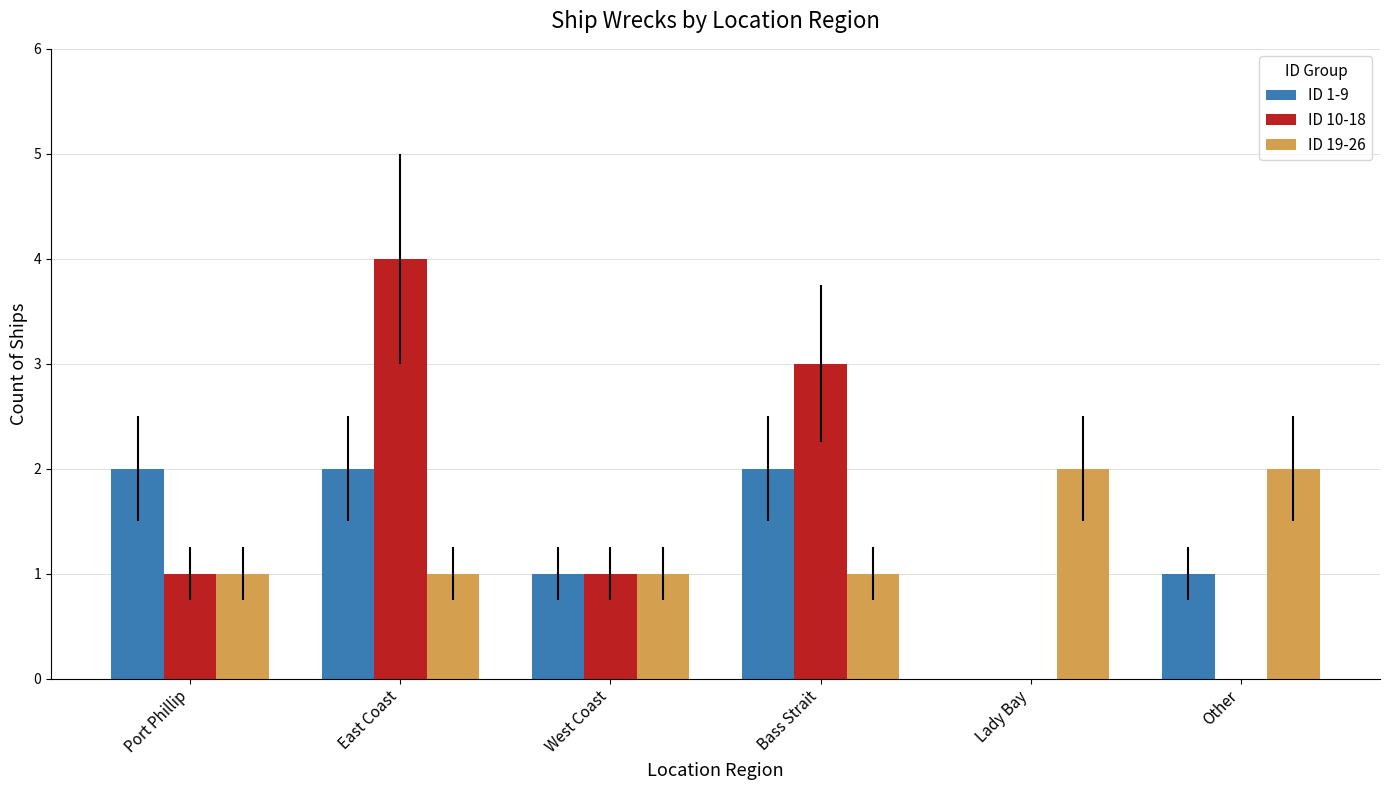

Reading left to right, transcribe all the data shown in this chart.

ID 1-9: Port Phillip=2	East Coast=2	West Coast=1	Bass Strait=2	Lady Bay=0	Other=1
ID 10-18: Port Phillip=1	East Coast=4	West Coast=1	Bass Strait=3	Lady Bay=0	Other=0
ID 19-26: Port Phillip=1	East Coast=1	West Coast=1	Bass Strait=1	Lady Bay=2	Other=2